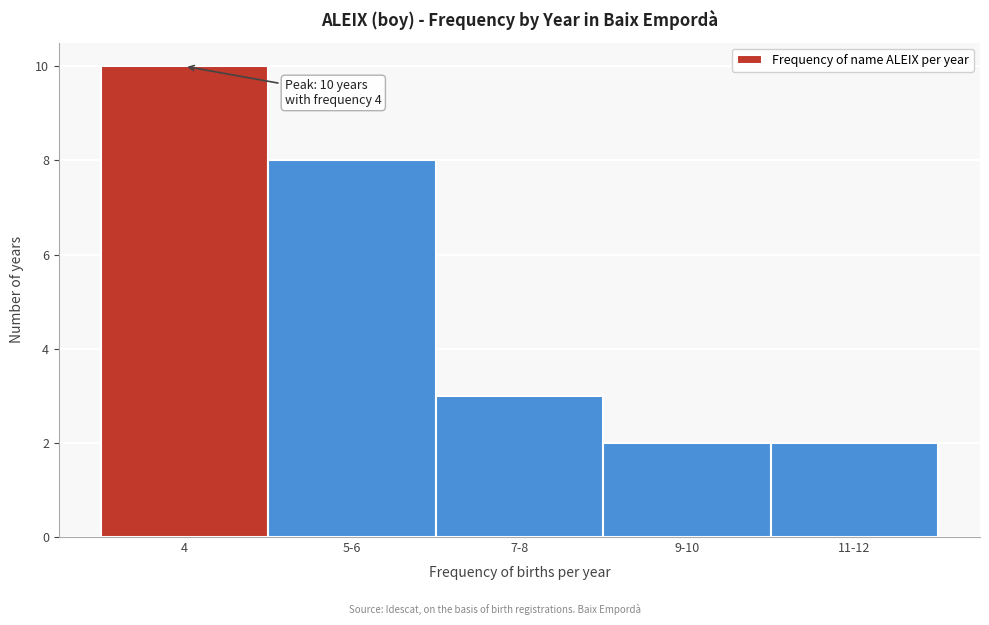

Reading right to left, extract all data points from this chart.

11-12=2	9-10=2	7-8=3	5-6=8	4=10